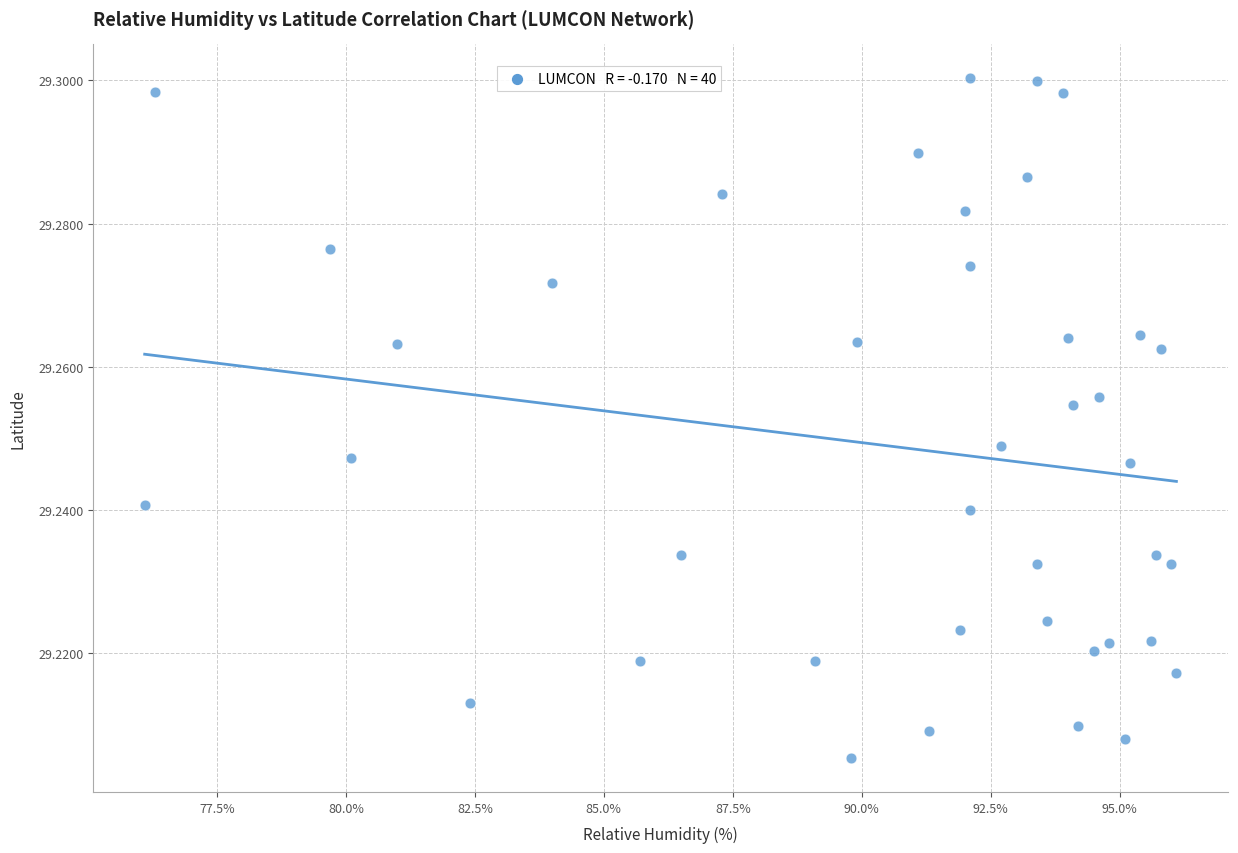

What is the range of X values (max minus min)?

20.0